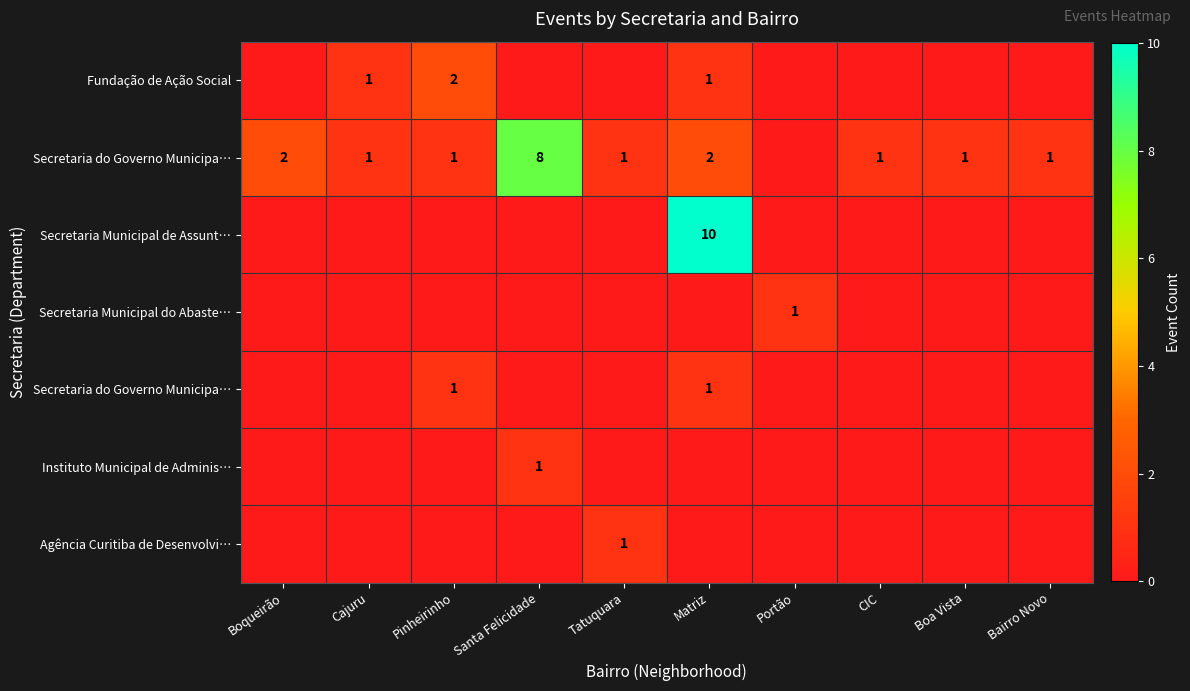

How many distinct data groups are displayed?

7